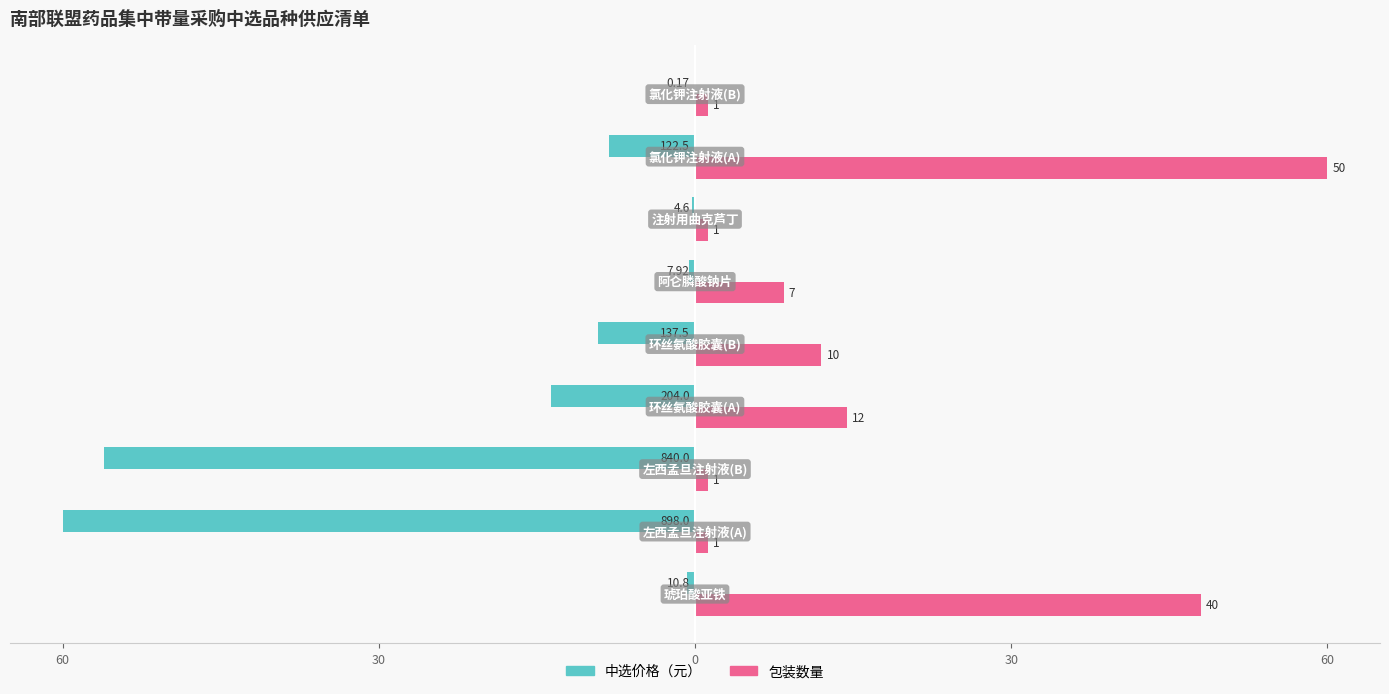

Which series has the largest range (max minus min)?

中选价格（元）